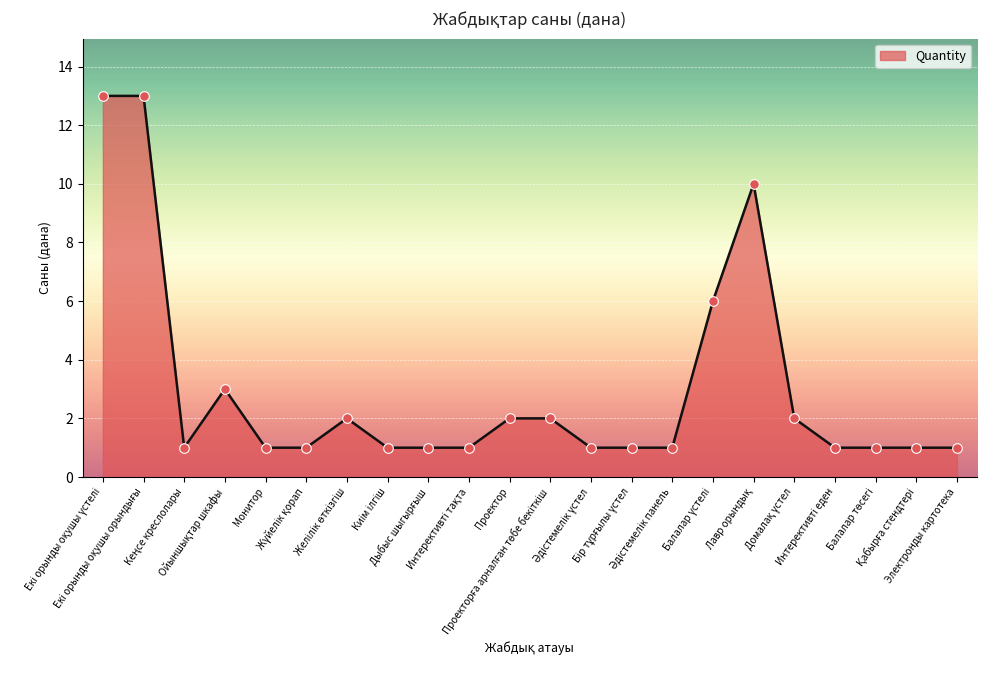

What is the maximum value shown in the chart?

13